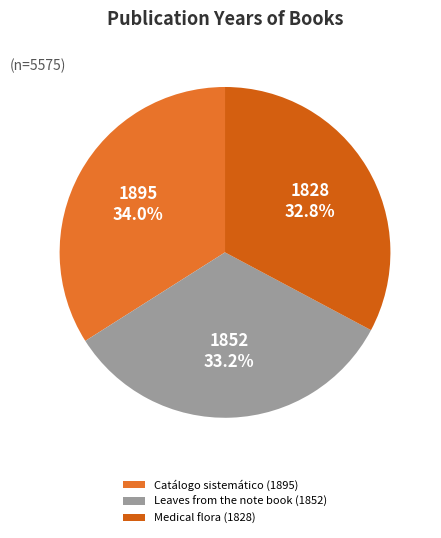

Is it true that Leaves from the note book (1852) is 33% of the pie?

True